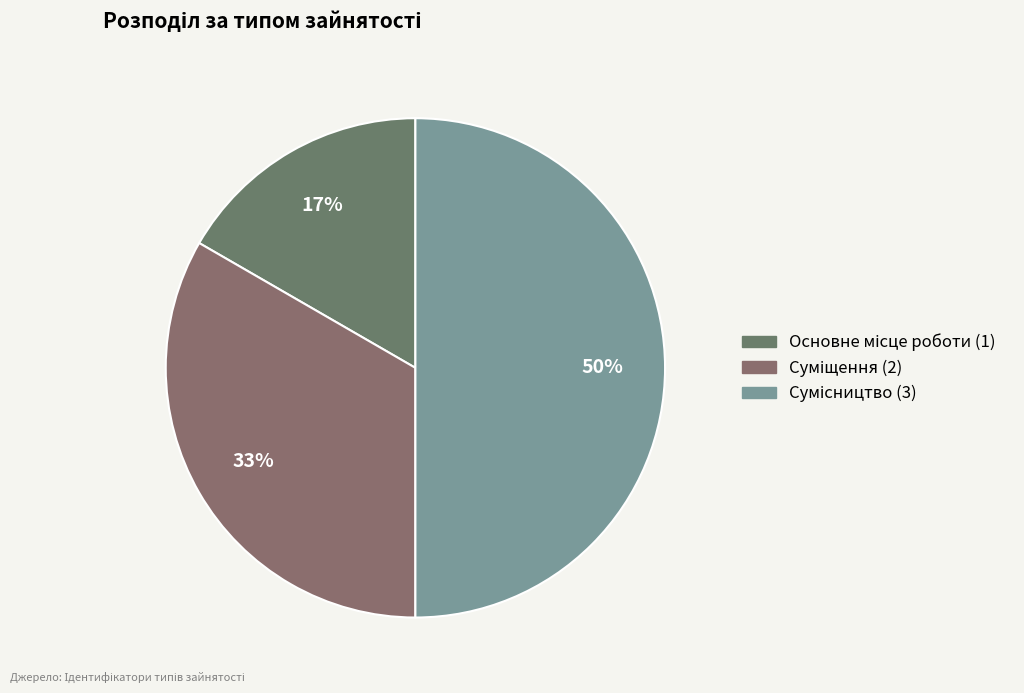

Count the number of slices in the pie.

3